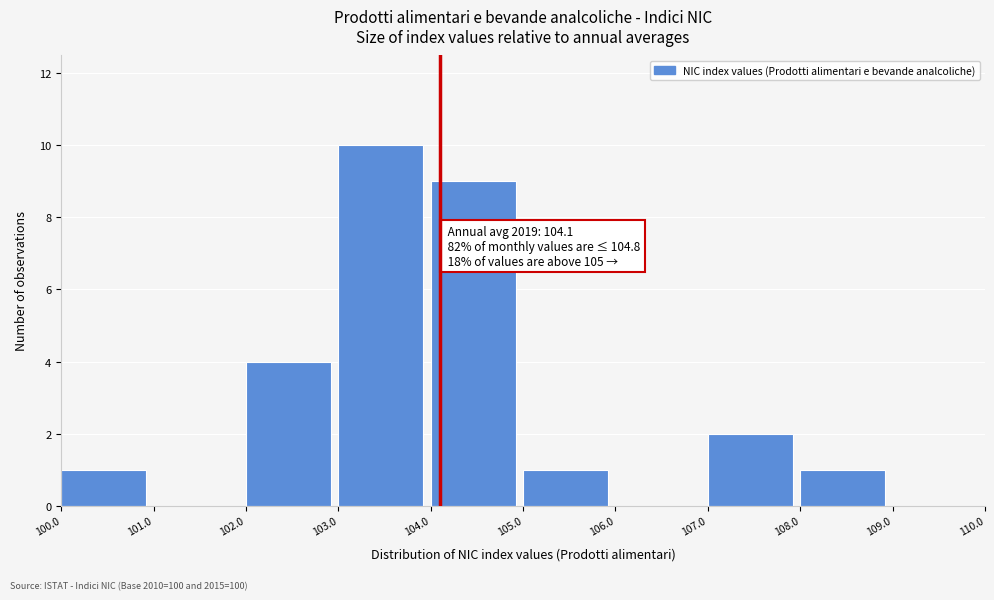

Which range on the x-axis has the tallest bar?

103.0 to 104.0